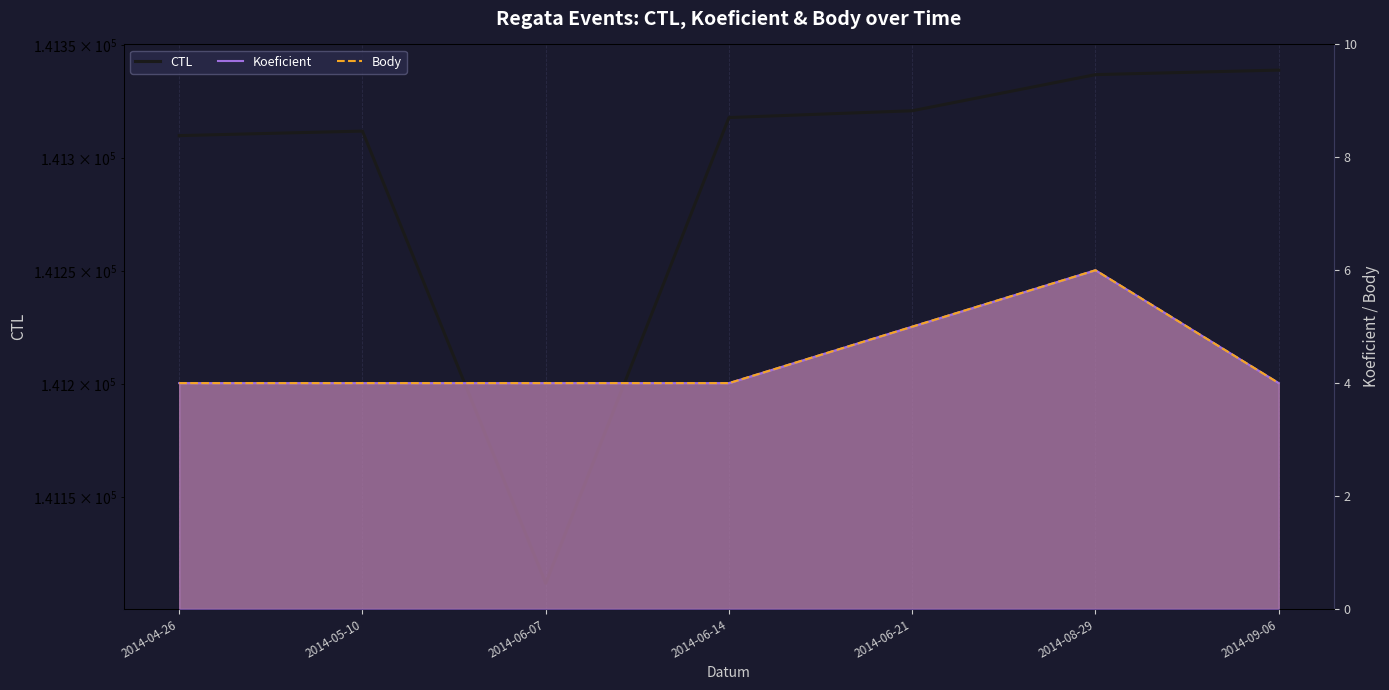

What is the sum of all Body values?

31